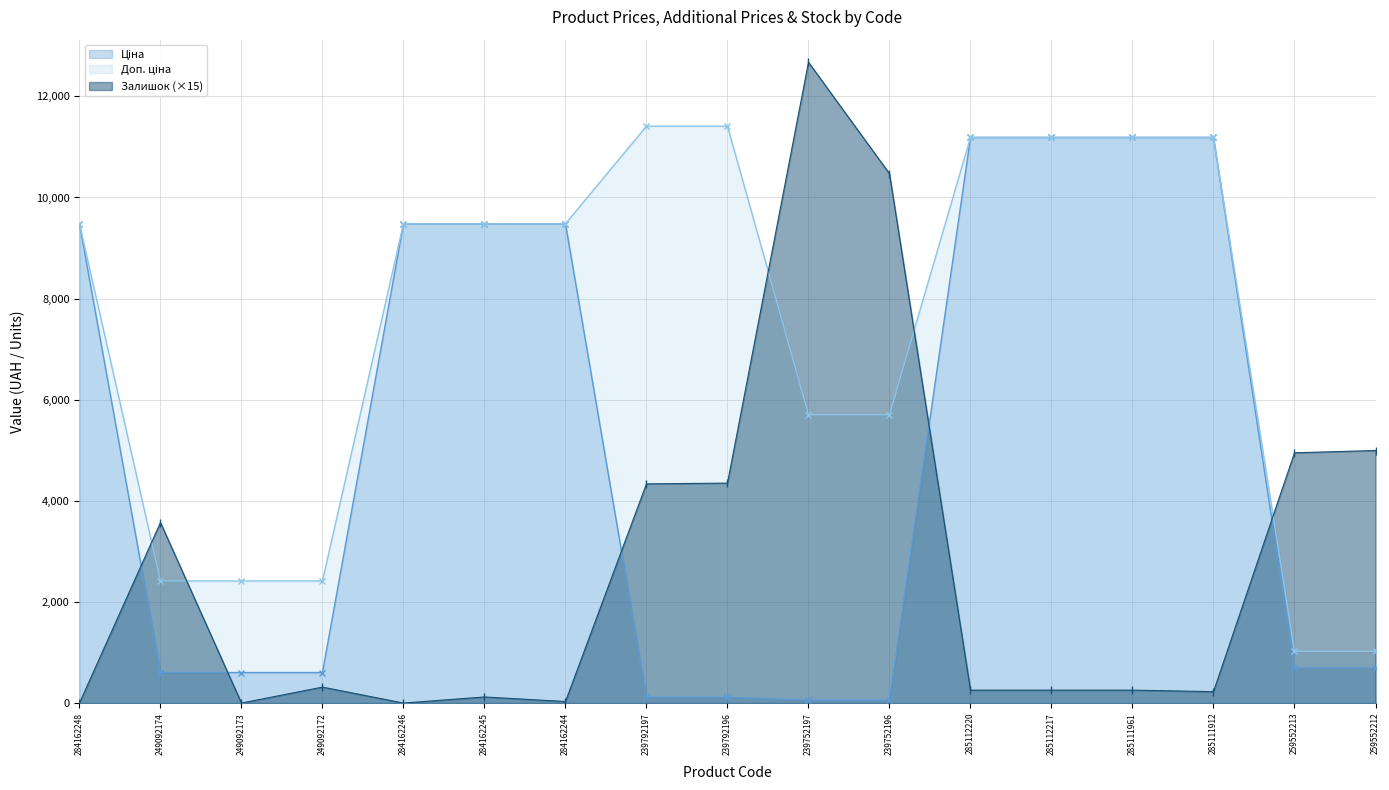

True or false: Доп. ціна and Залишок cross at least once.

True